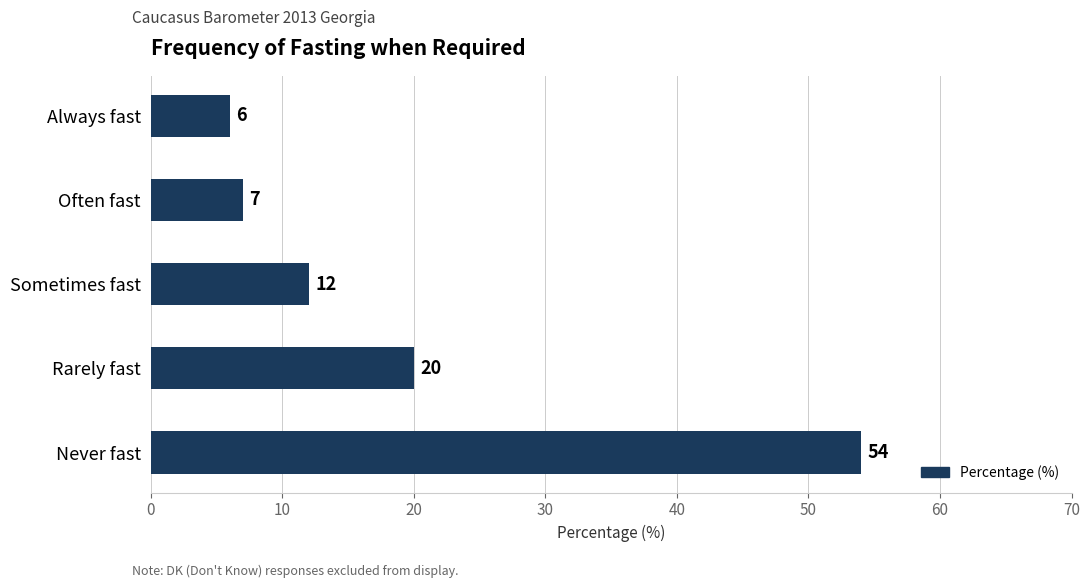

What is the change in value from Always fast to Rarely fast?

+14